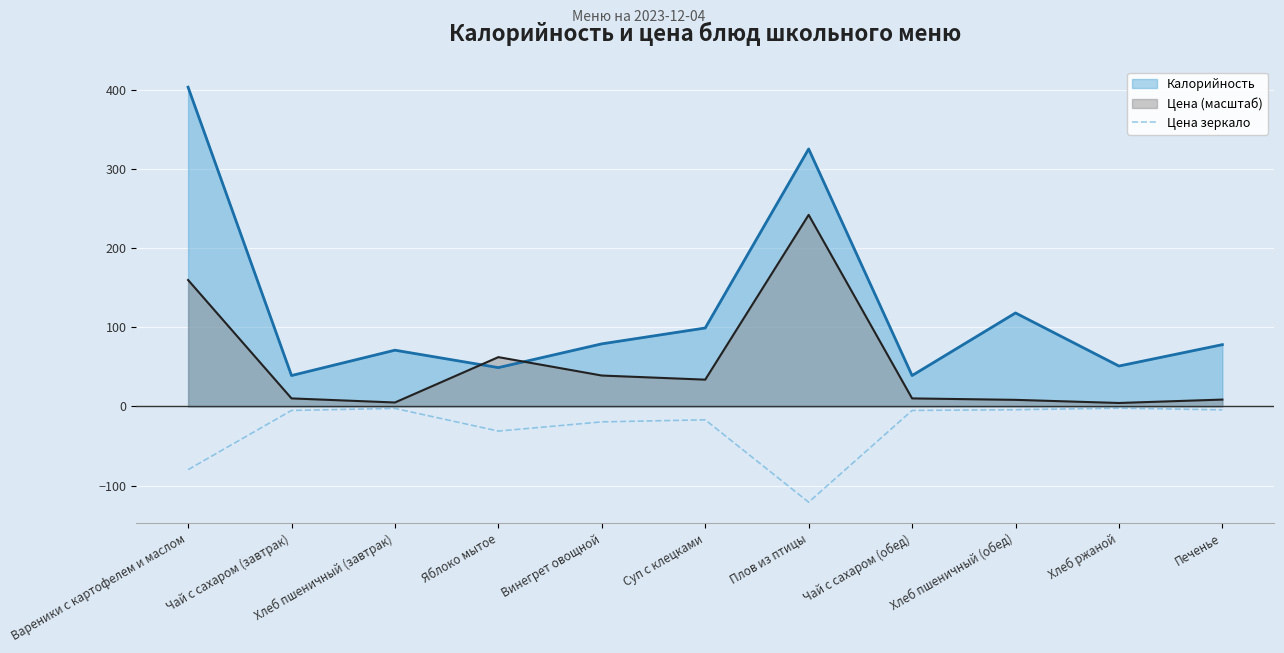

What is the label of the 2nd point from the left?

Чай с сахаром (завтрак)